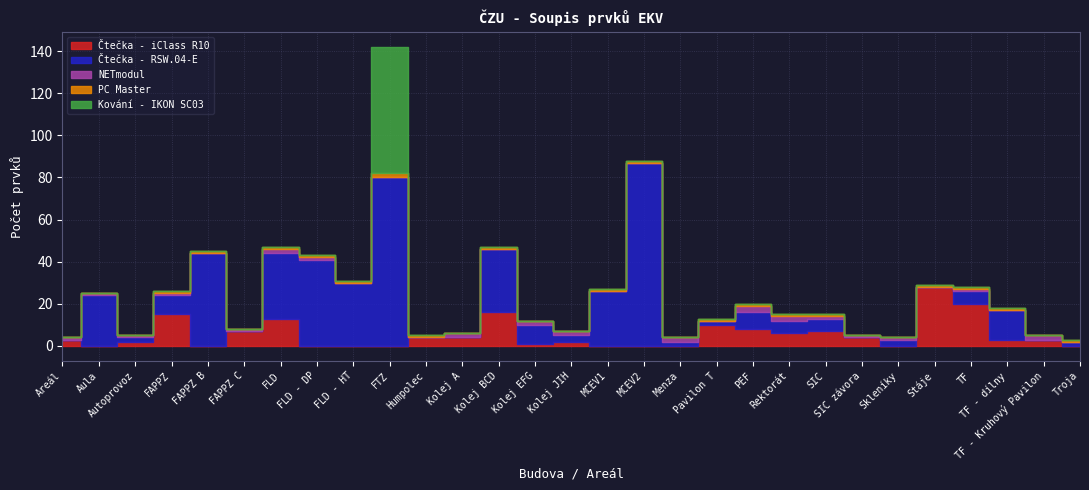

How many categories are shown in the chart?

29